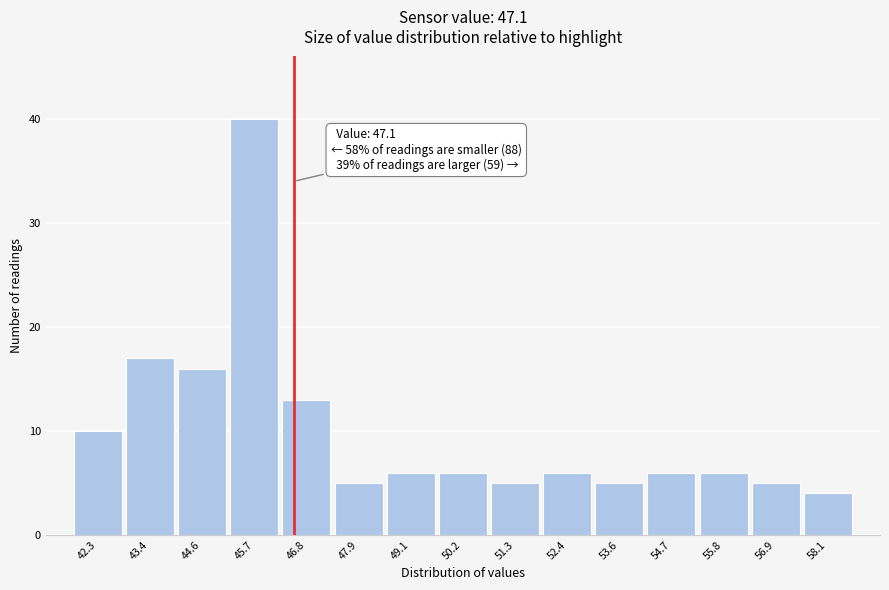

Reading left to right, transcribe all the data shown in this chart.

10	17	16	40	13	5	6	6	5	6	5	6	6	5	4